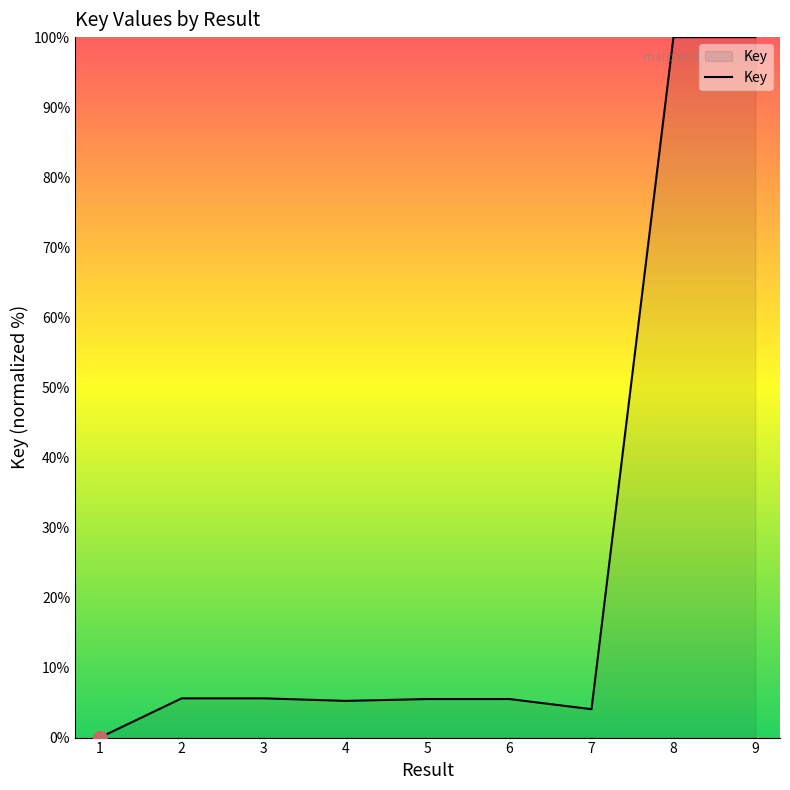

What is the average value?

25.7